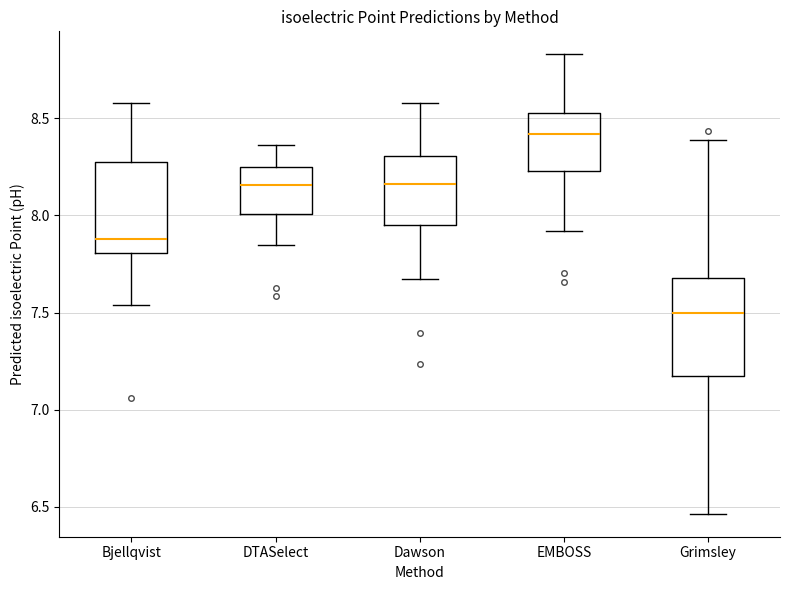

Reading left to right, read every box against the y-axis: the position of its median line, the range the box covers, and the ends of its whiskers. The values are not printed on the chart, so give them approximately, as read against the axis.

Bjellqvist: median 7.90, box 7.80 to 8.30, whiskers 7.55 to 8.60
DTASelect: median 8.15, box 8.00 to 8.25, whiskers 7.85 to 8.35
Dawson: median 8.15, box 7.95 to 8.30, whiskers 7.65 to 8.60
EMBOSS: median 8.40, box 8.25 to 8.50, whiskers 7.90 to 8.85
Grimsley: median 7.50, box 7.20 to 7.70, whiskers 6.45 to 8.40